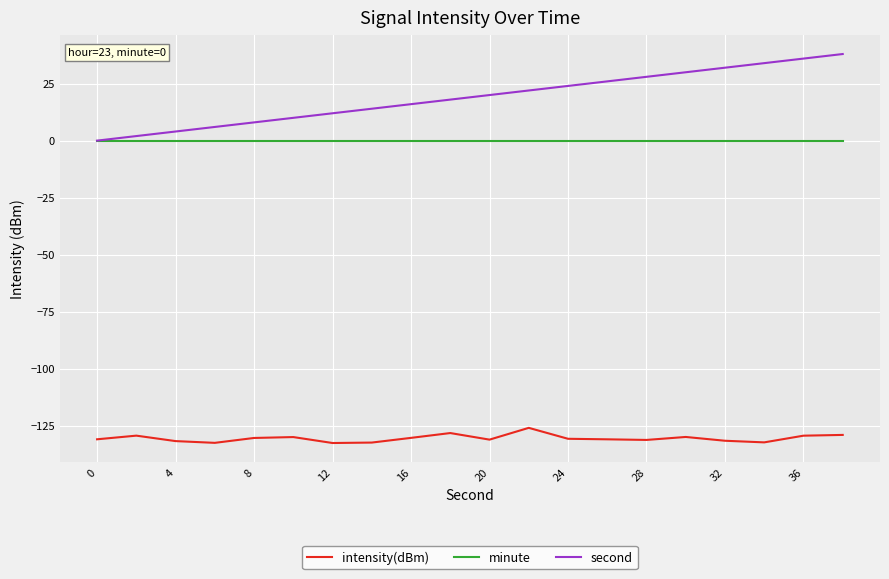

Rank the series by their maximum value, from highest to lowest.

second, minute, intensity(dBm)